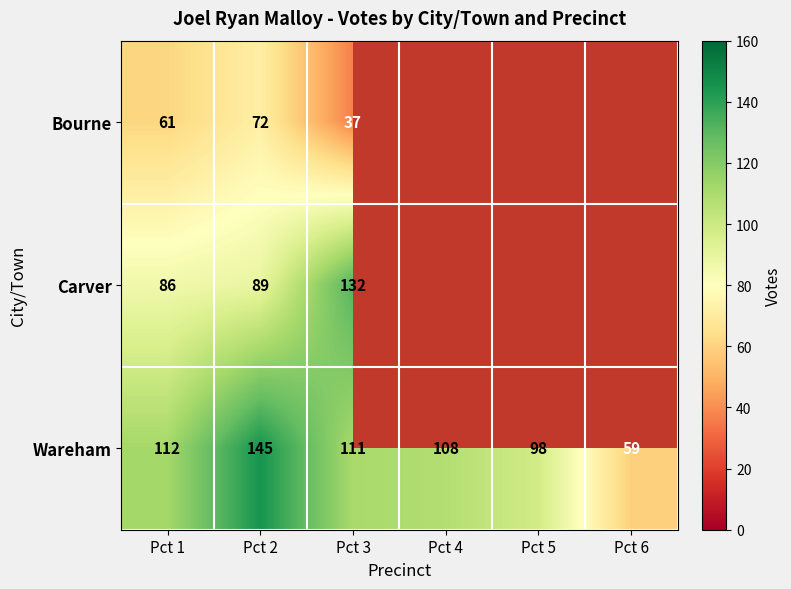

Where does the Wareham series first go above 111?

Pct 1